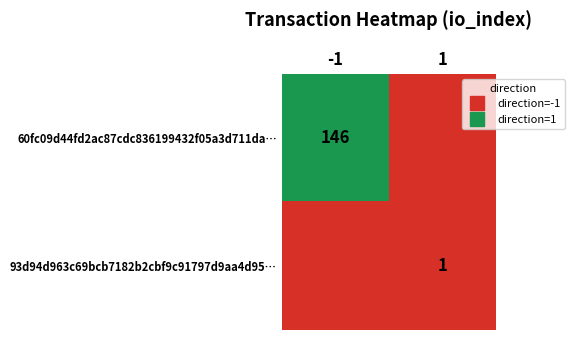

Which series has the widest spread of values?

60fc09d44fd2ac87cdc836199432f05a3d711da…